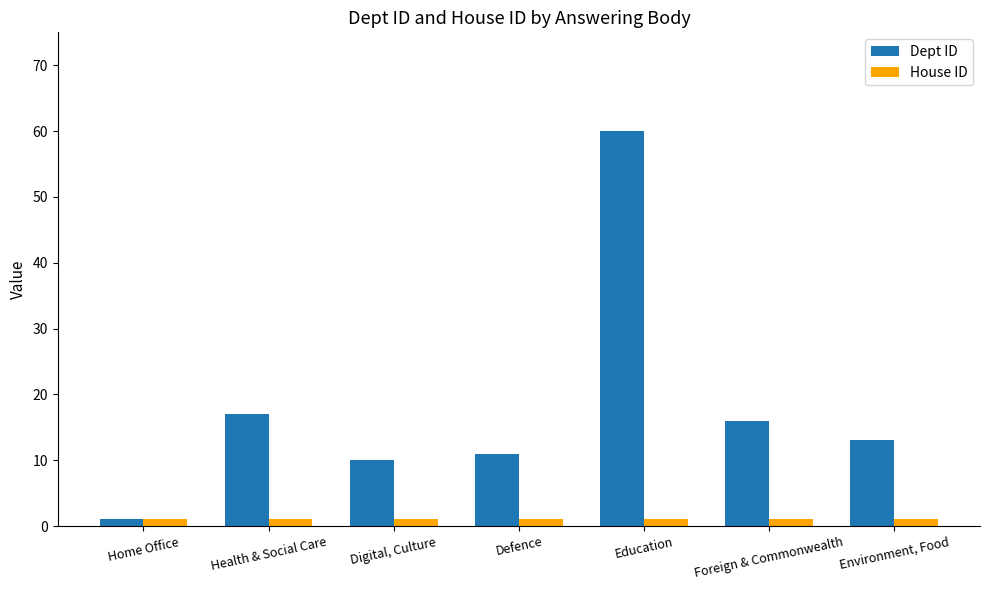

Is the value of Dept ID at Education greater than the value of House ID at Foreign & Commonwealth?

Yes